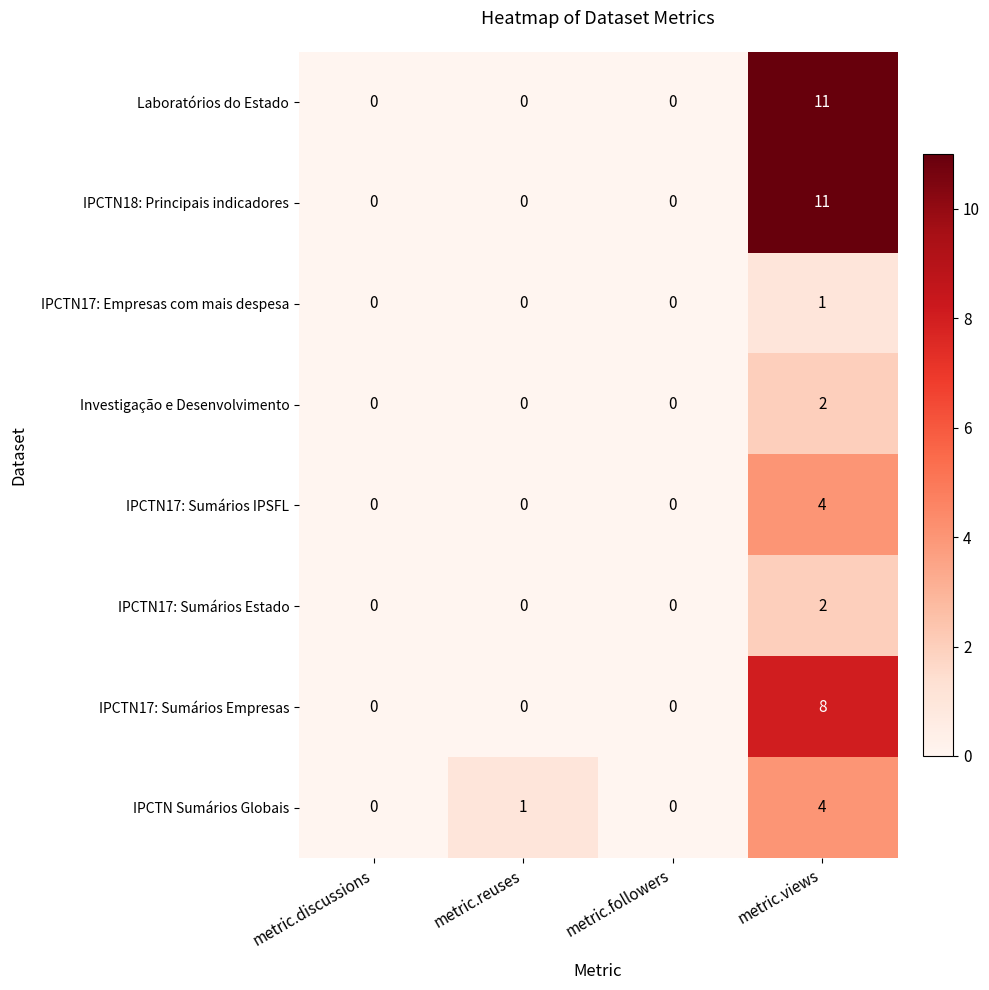

The IPCTN18: Principais indicadores series shows 0 at metric.followers. True or false?

True